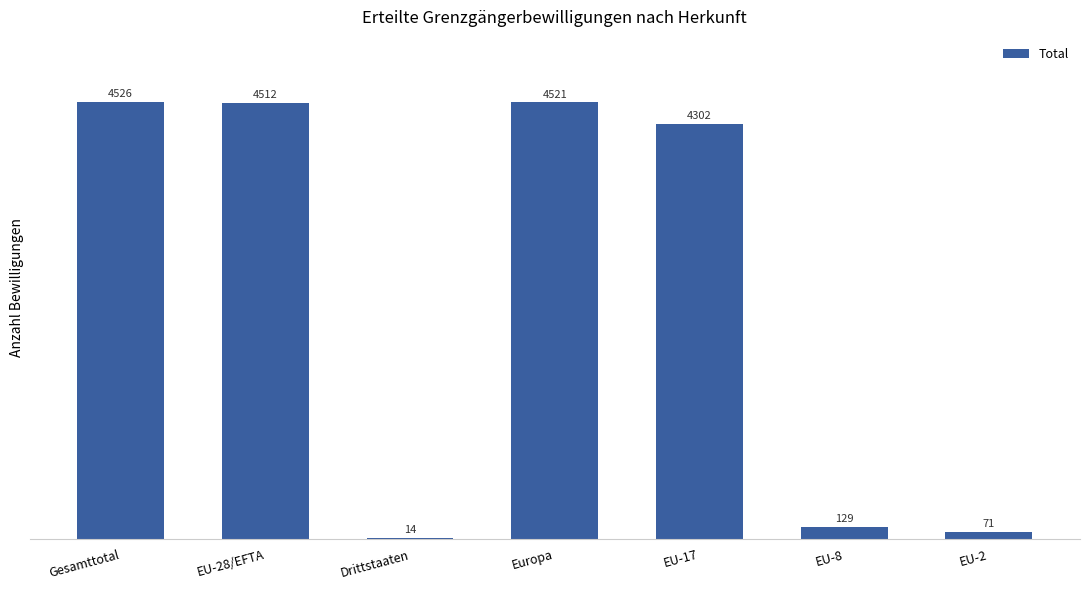

At which label is the value closest to 2270?

EU-17